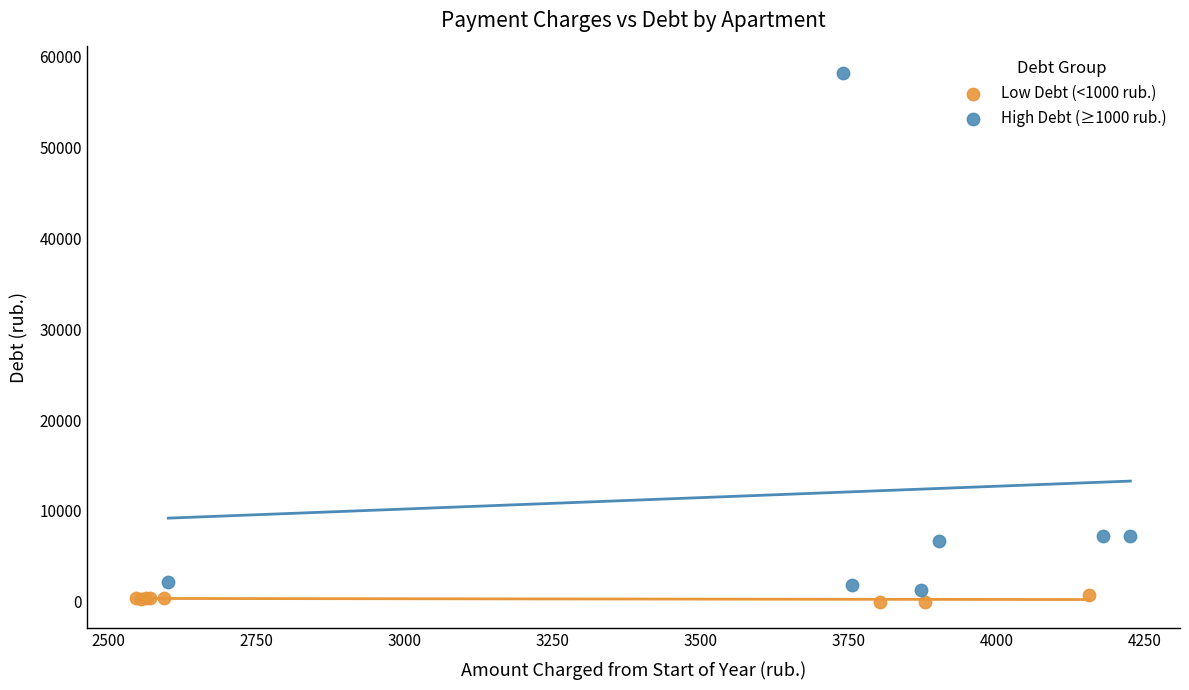

Which series contains the highest Y value?

High Debt (≥1000 rub.)